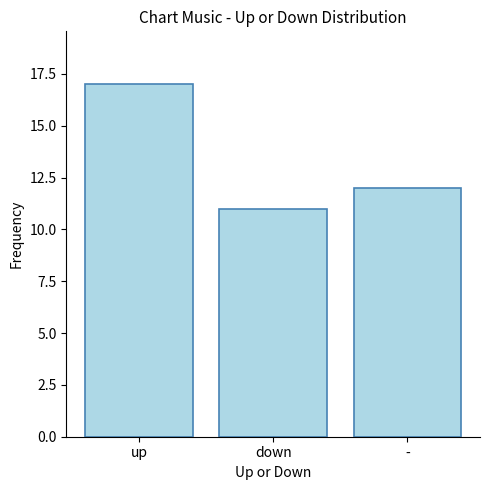

What is the difference between the maximum and minimum values?

6